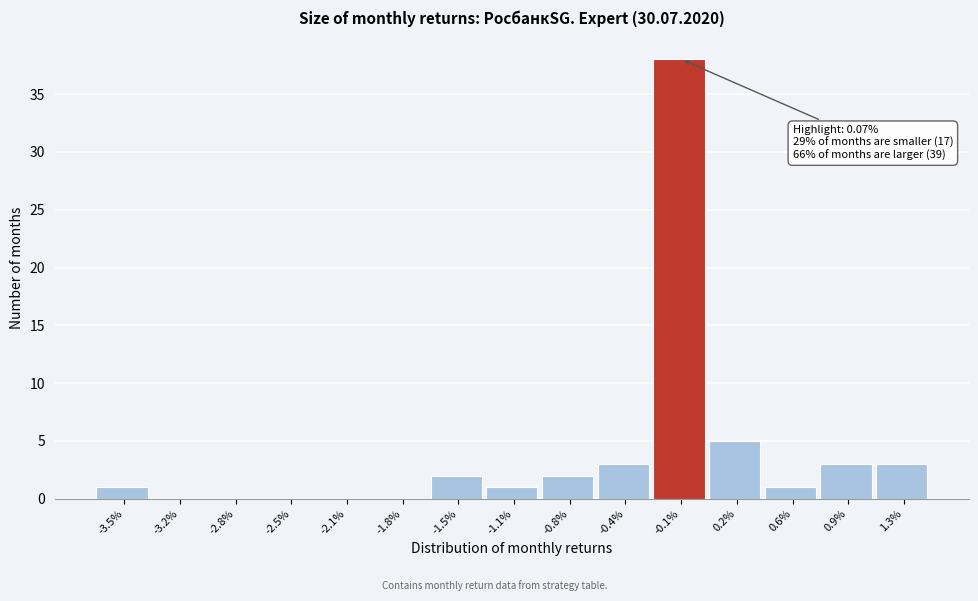

Reading left to right, transcribe all the data shown in this chart.

-3.5%=1	-3.2%=0	-2.8%=0	-2.5%=0	-2.1%=0	-1.8%=0	-1.5%=2	-1.1%=1	-0.8%=2	-0.4%=3	-0.1%=38	0.2%=5	0.6%=1	0.9%=3	1.3%=3